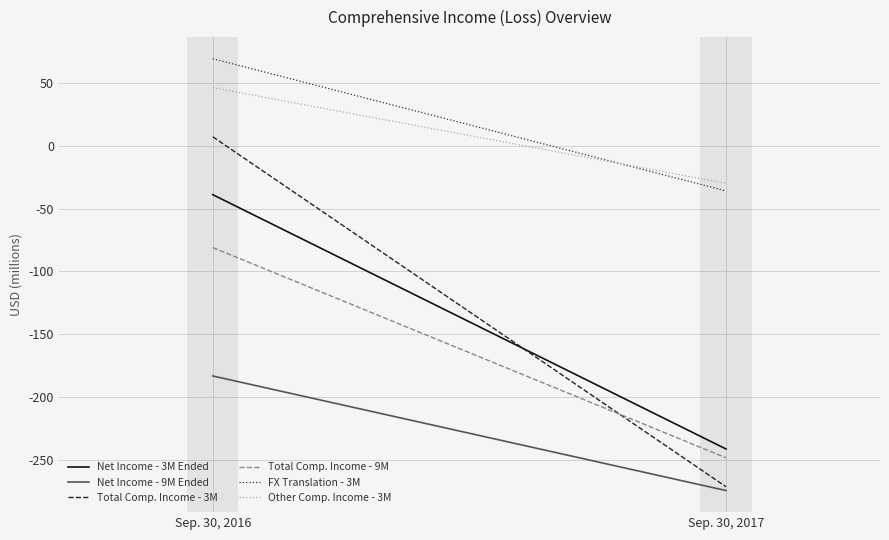

At how many categories does at least one series exceed -86?

2